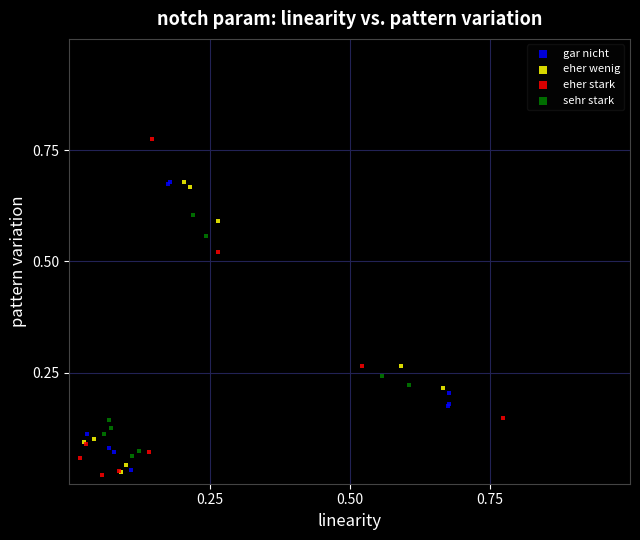

Which series reaches the maximum Y coordinate?

eher stark